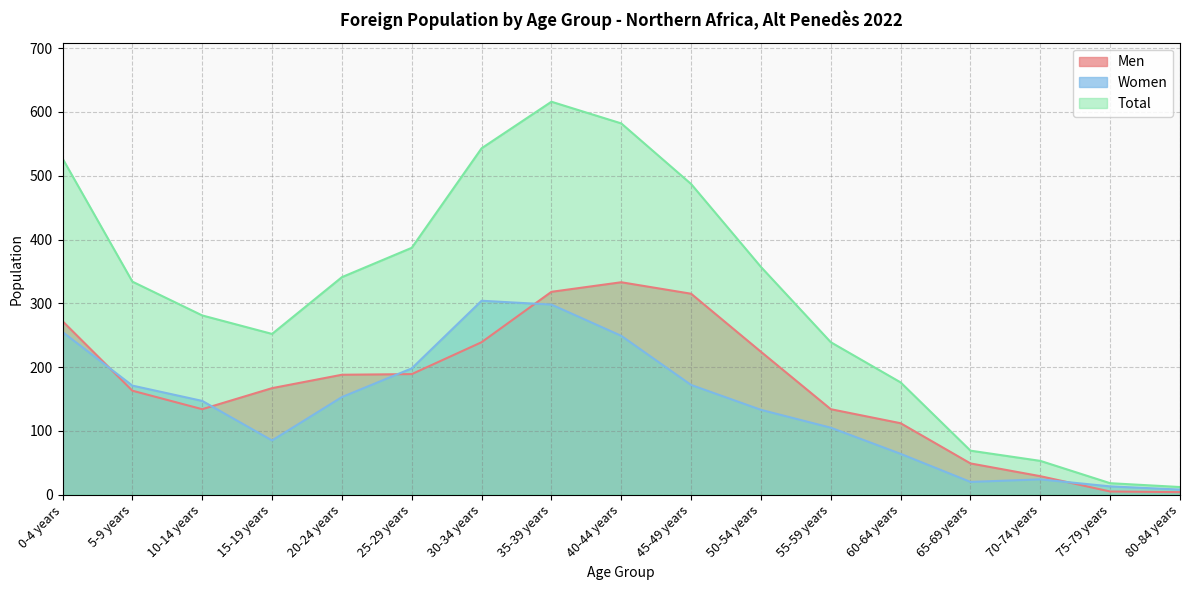

List the labels in order of Total value, largest first.

35-39 years, 40-44 years, 30-34 years, 0-4 years, 45-49 years, 25-29 years, 50-54 years, 20-24 years, 5-9 years, 10-14 years, 15-19 years, 55-59 years, 60-64 years, 65-69 years, 70-74 years, 75-79 years, 80-84 years